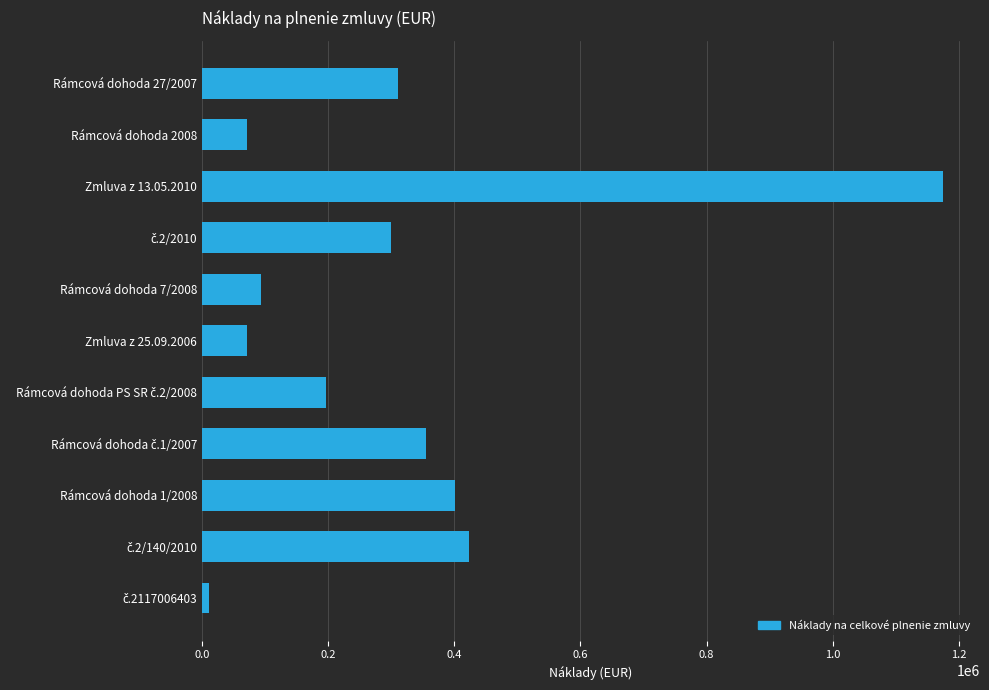

What is the difference between the second highest and minimum values?

411096